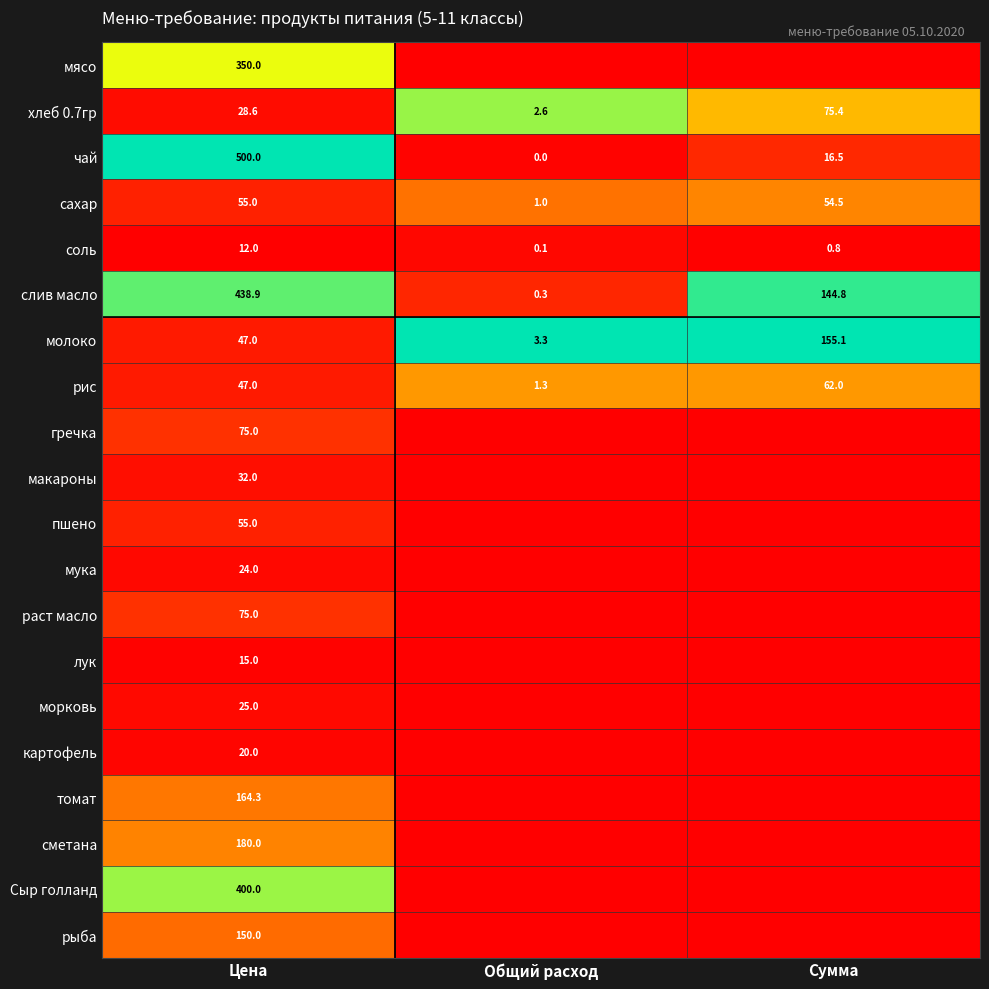

How many distinct data groups are displayed?

20